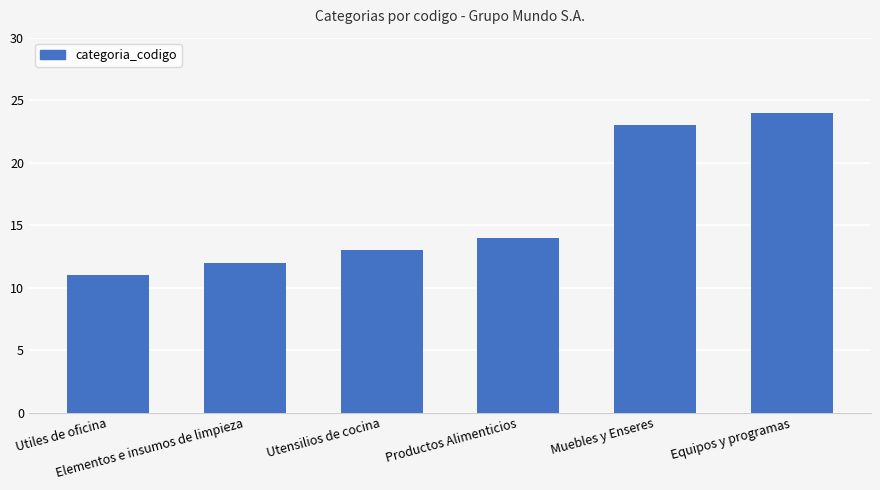

Reading right to left, list all the values displayed in this chart.

Equipos y programas=24	Muebles y Enseres=23	Productos Alimenticios=14	Utensilios de cocina=13	Elementos e insumos de limpieza=12	Utiles de oficina=11